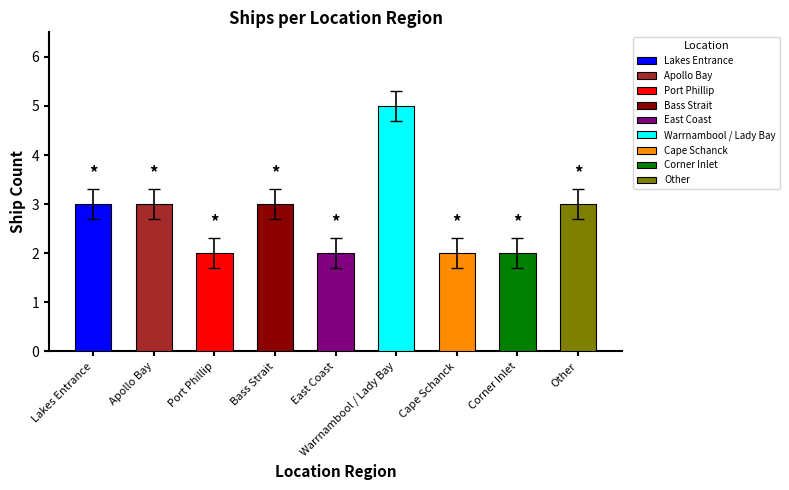

Are the bars horizontal?

No